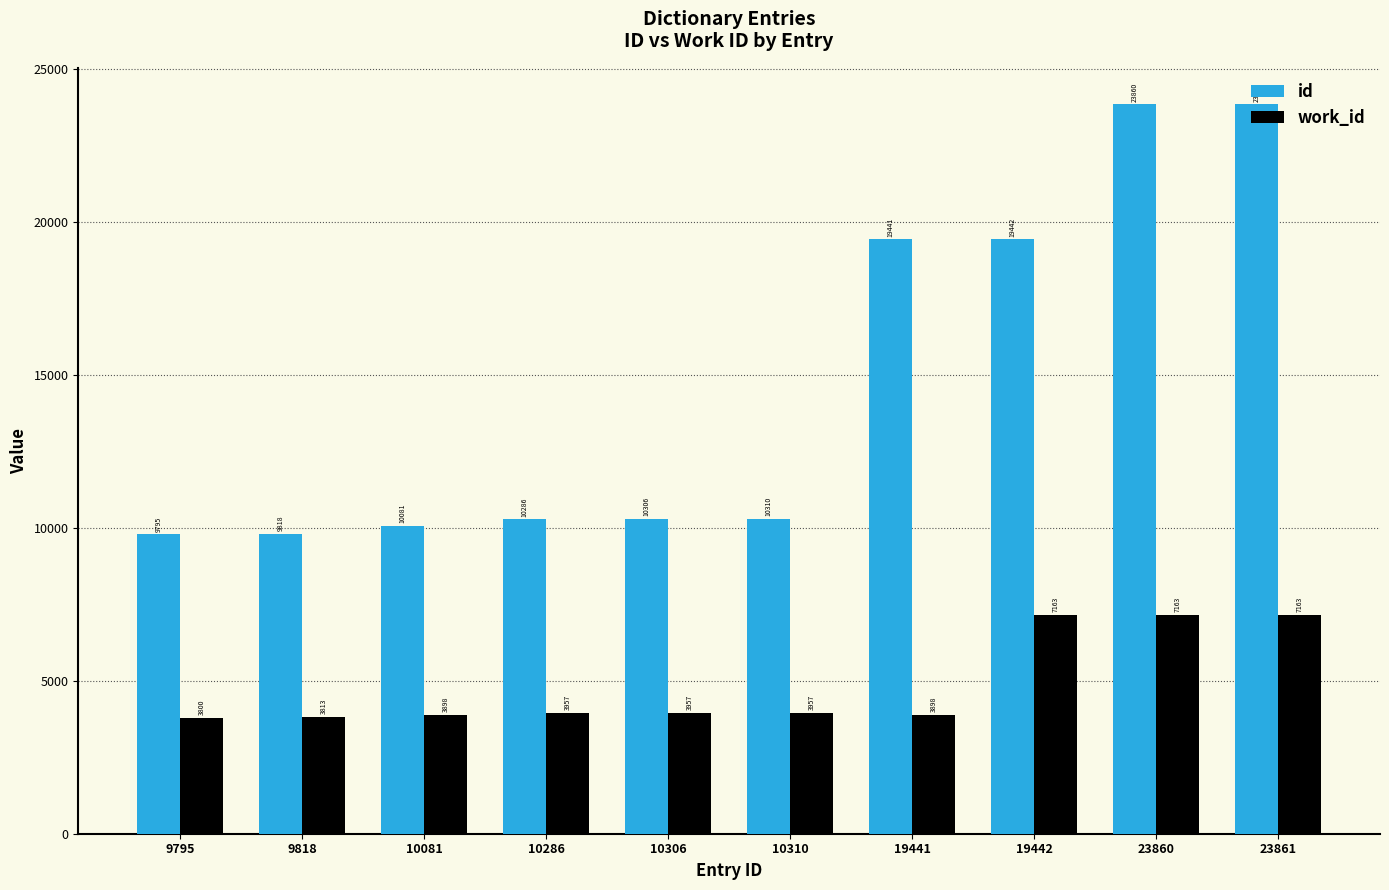

Which series has the widest spread of values?

id